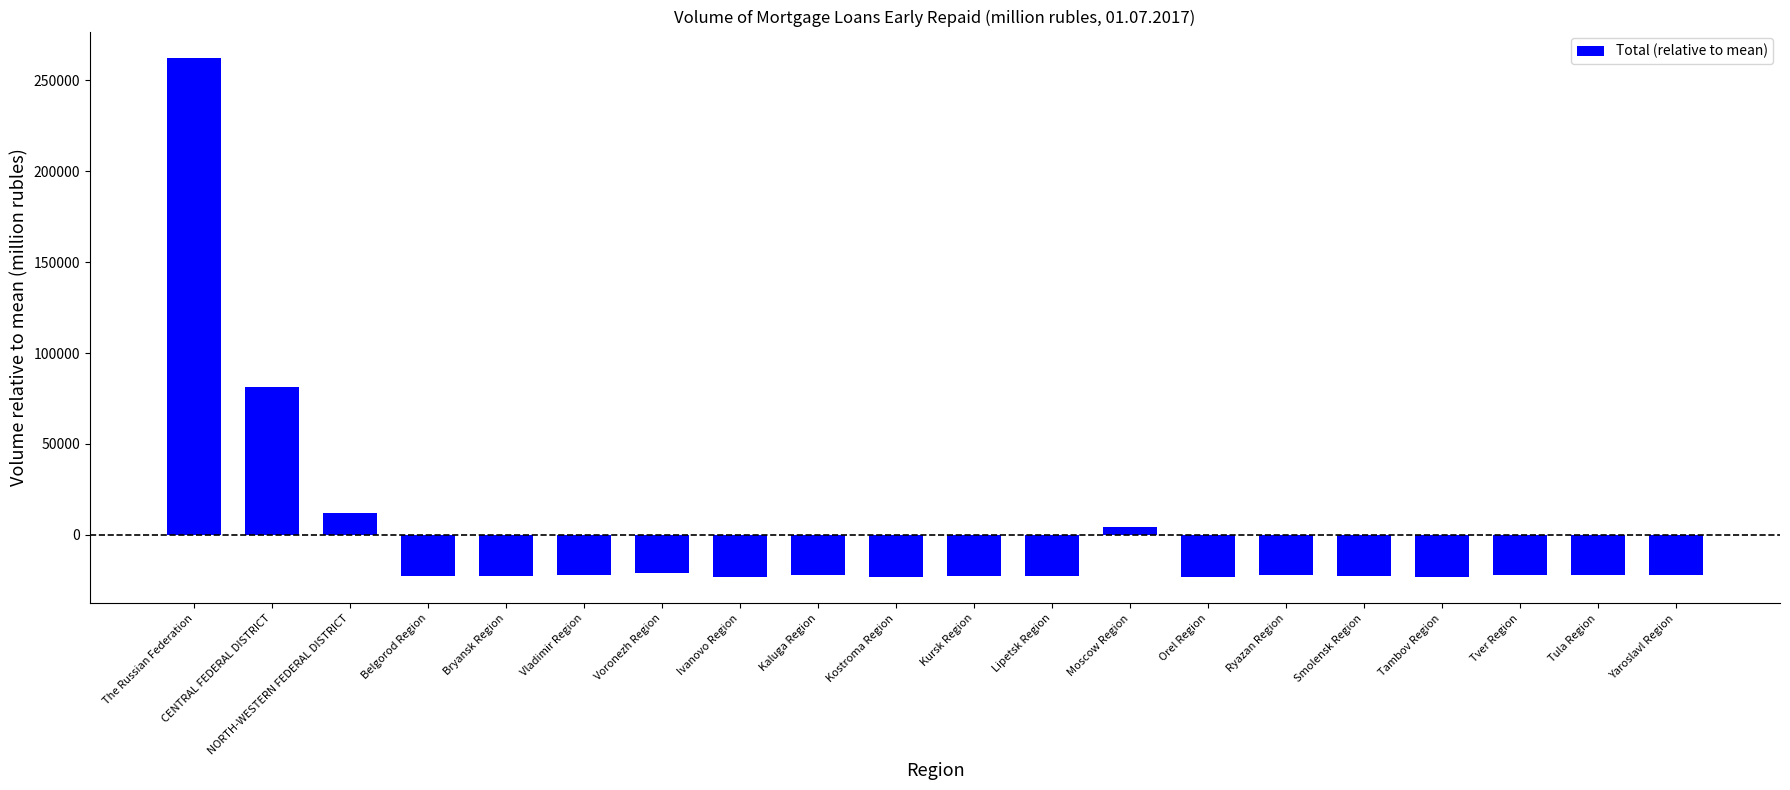

Does the chart contain stacked bars?

No